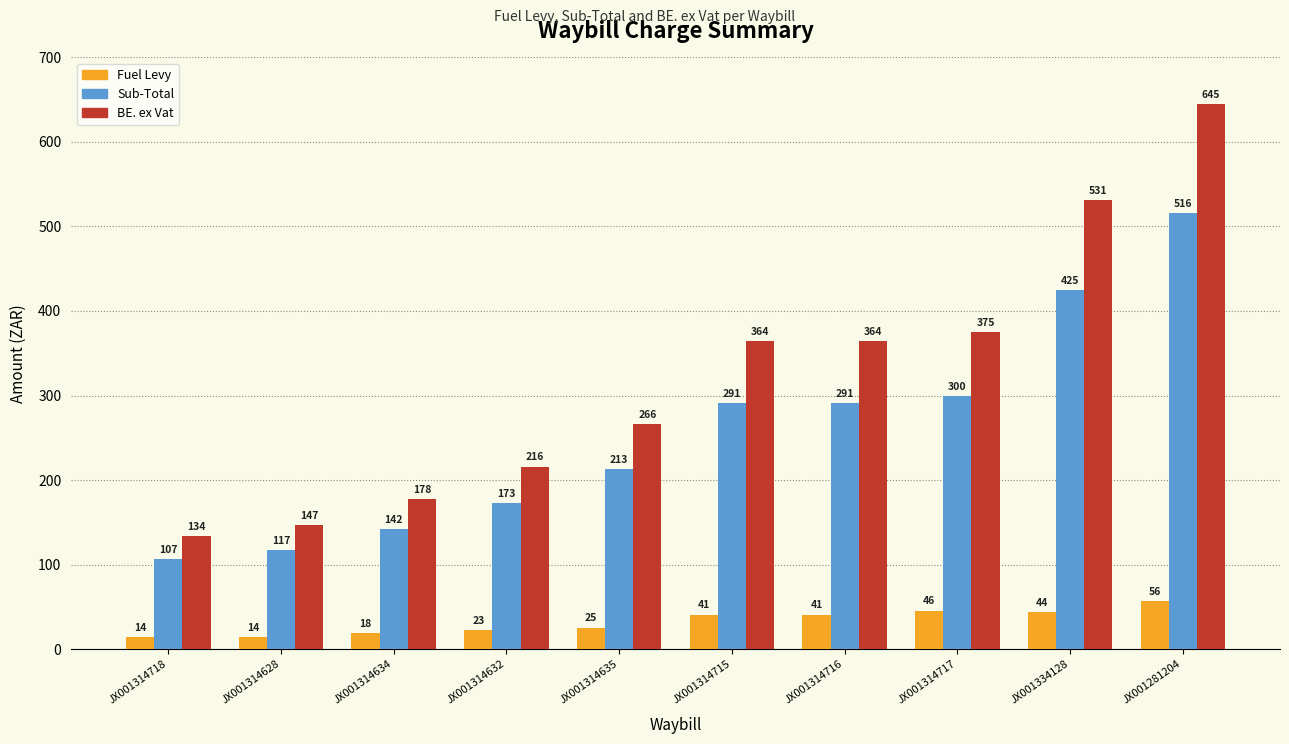

What value does the Fuel Levy series have at JX001281204?

56.4